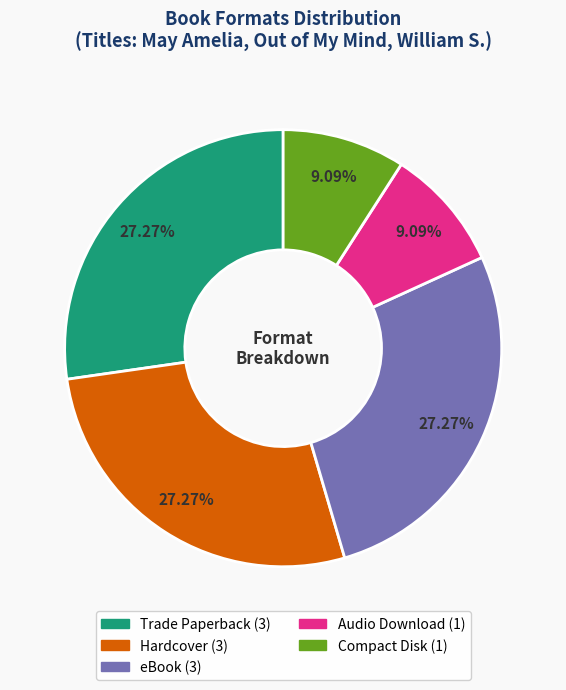

Count the number of slices in the pie.

5